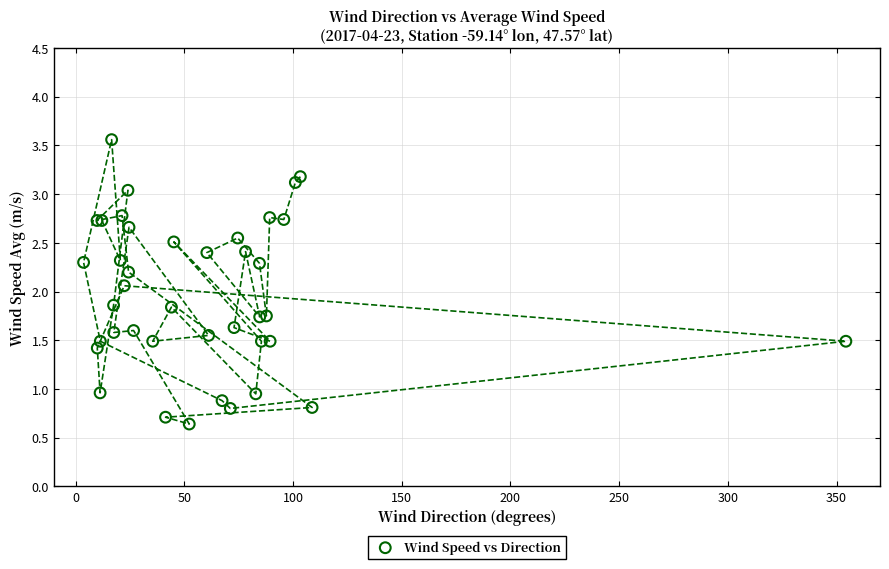

What Y value in the scatter plot is closest to 2?

2.1